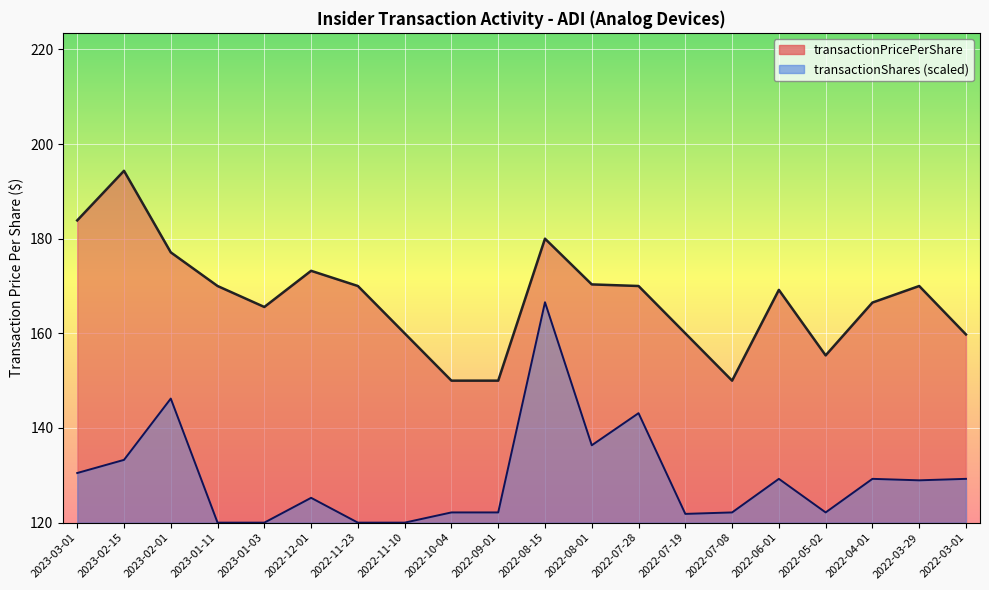

Which label corresponds to the largest value in the chart?

2023-02-15